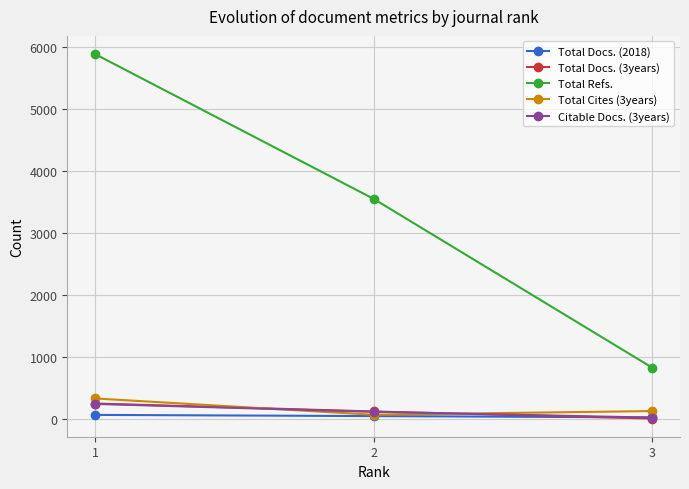

Between 1 and 2, which series saw the biggest shift?

Total Refs.